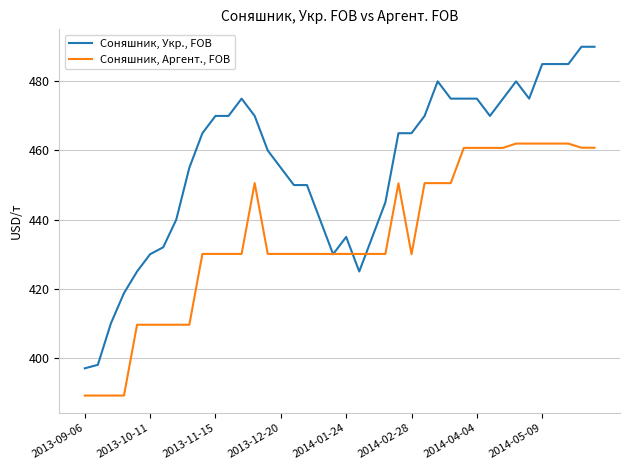

Which series has the largest total across all categories?

Соняшник, Укр., FOB